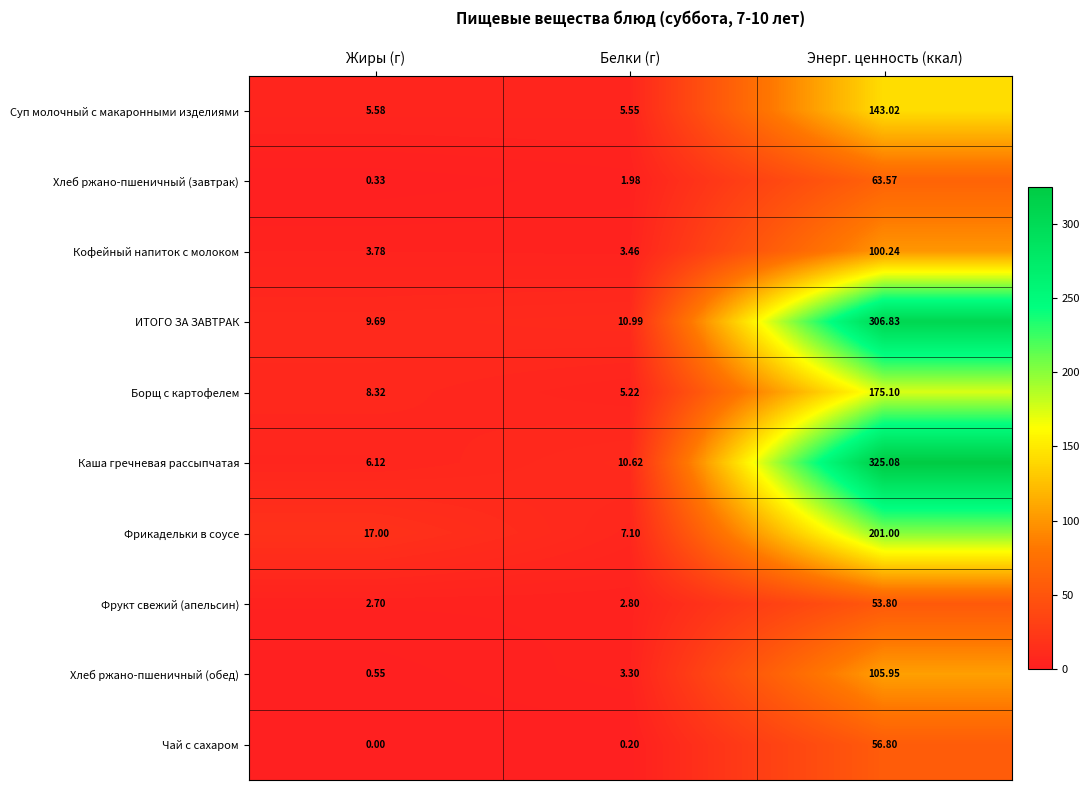

Rank the series by their maximum value, from lowest to highest.

Фрукт свежий (апельсин), Чай с сахаром, Хлеб ржано-пшеничный (завтрак), Кофейный напиток с молоком, Хлеб ржано-пшеничный (обед), Суп молочный с макаронными изделиями, Борщ с картофелем, Фрикадельки в соусе, ИТОГО ЗА ЗАВТРАК, Каша гречневая рассыпчатая